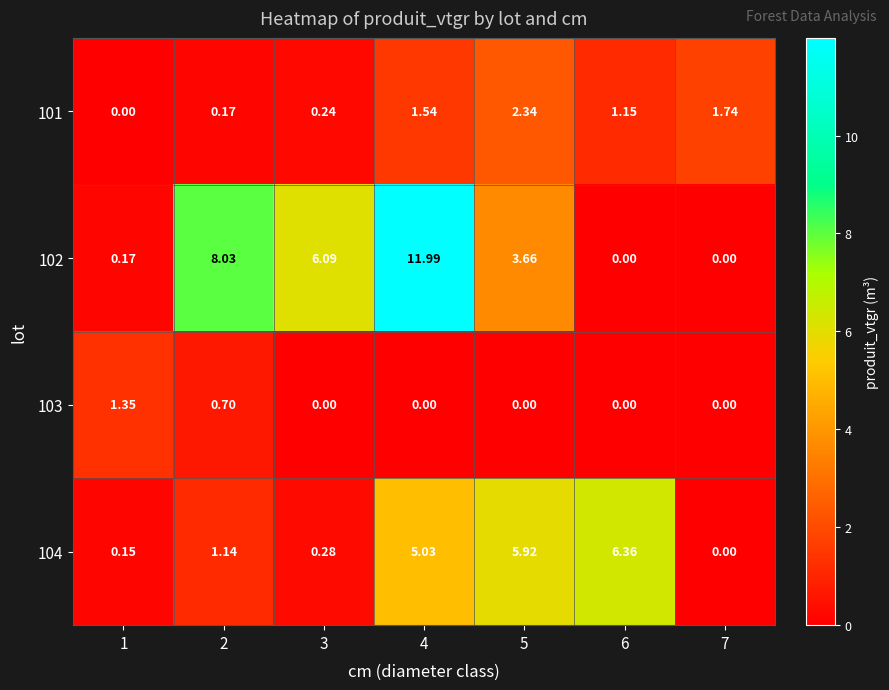

How many categories are shown in the chart?

7